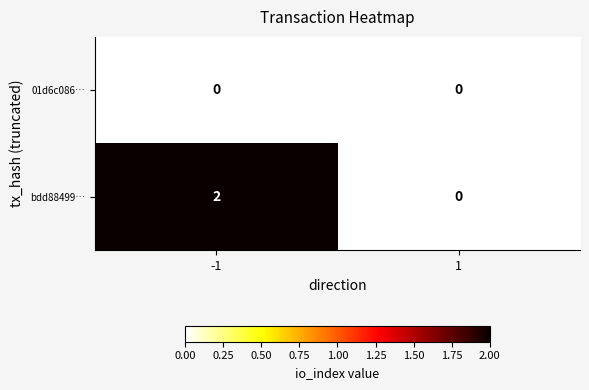

True or false: bdd88499… has a value of 1 at 1.

False